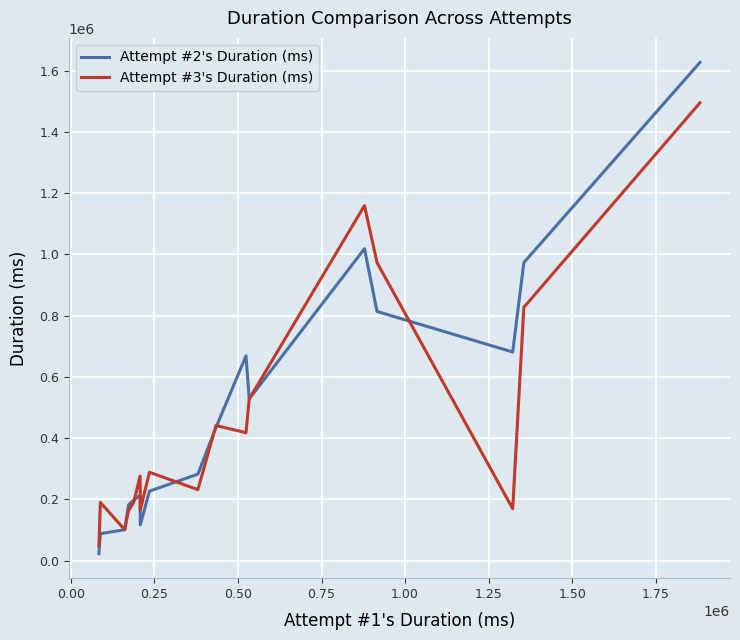

Rank the series by their maximum value, from highest to lowest.

Attempt #2's Duration (ms), Attempt #3's Duration (ms)